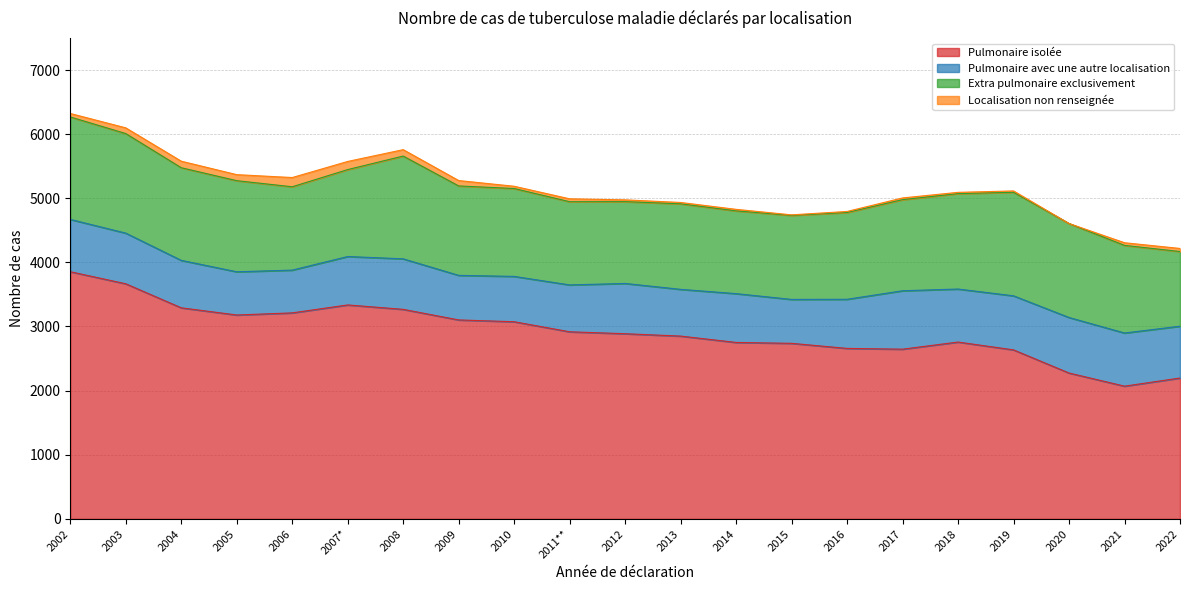

Does the chart display data point markers on the line(s)?

No